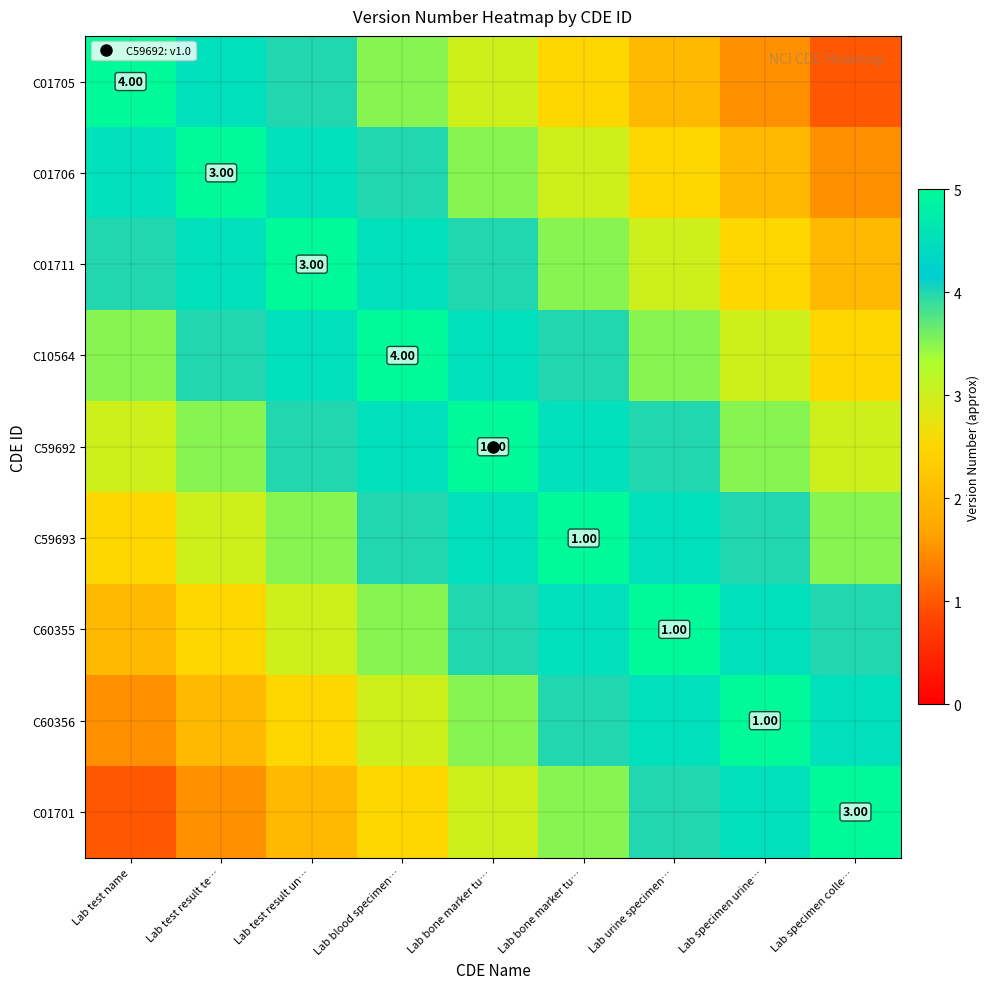

What is the difference between the C60355 values at Lab test result un… and Lab bone marker tu…?

1.5